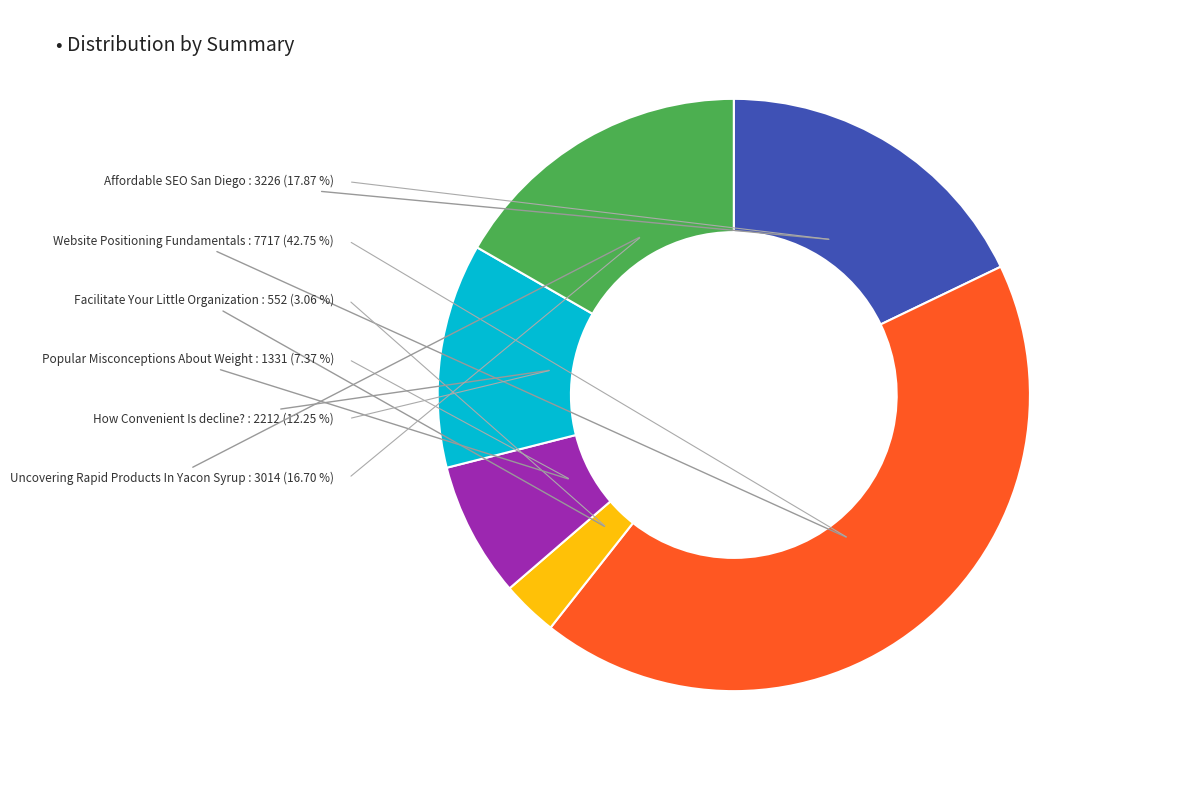

Is there any slice that represents more than half of the pie?

No